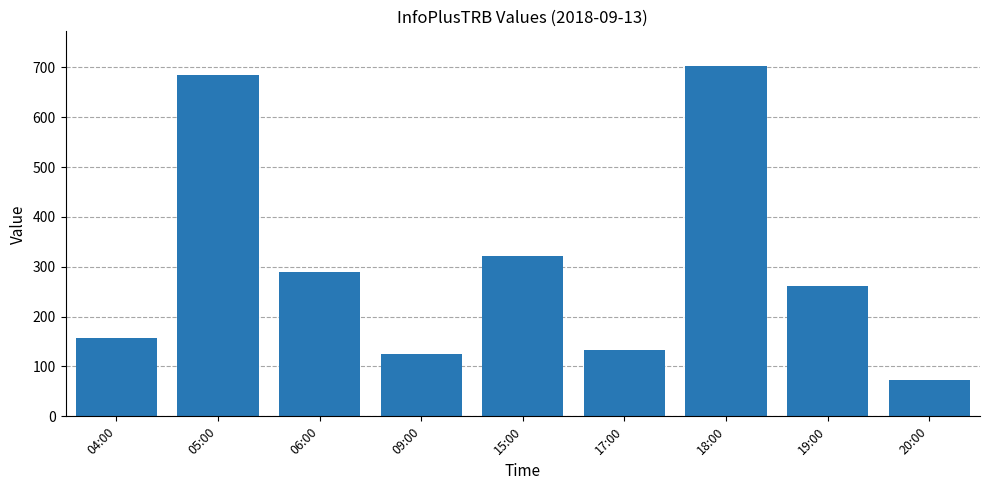

Rank the categories by value from highest to lowest.

18:00, 05:00, 15:00, 06:00, 19:00, 04:00, 17:00, 09:00, 20:00